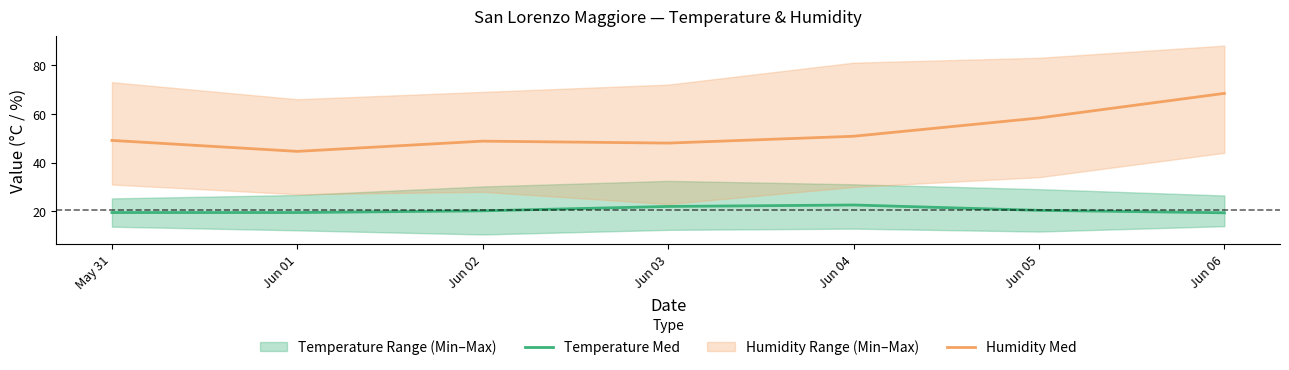

What is the sum of all Temperature Med values?

143.6